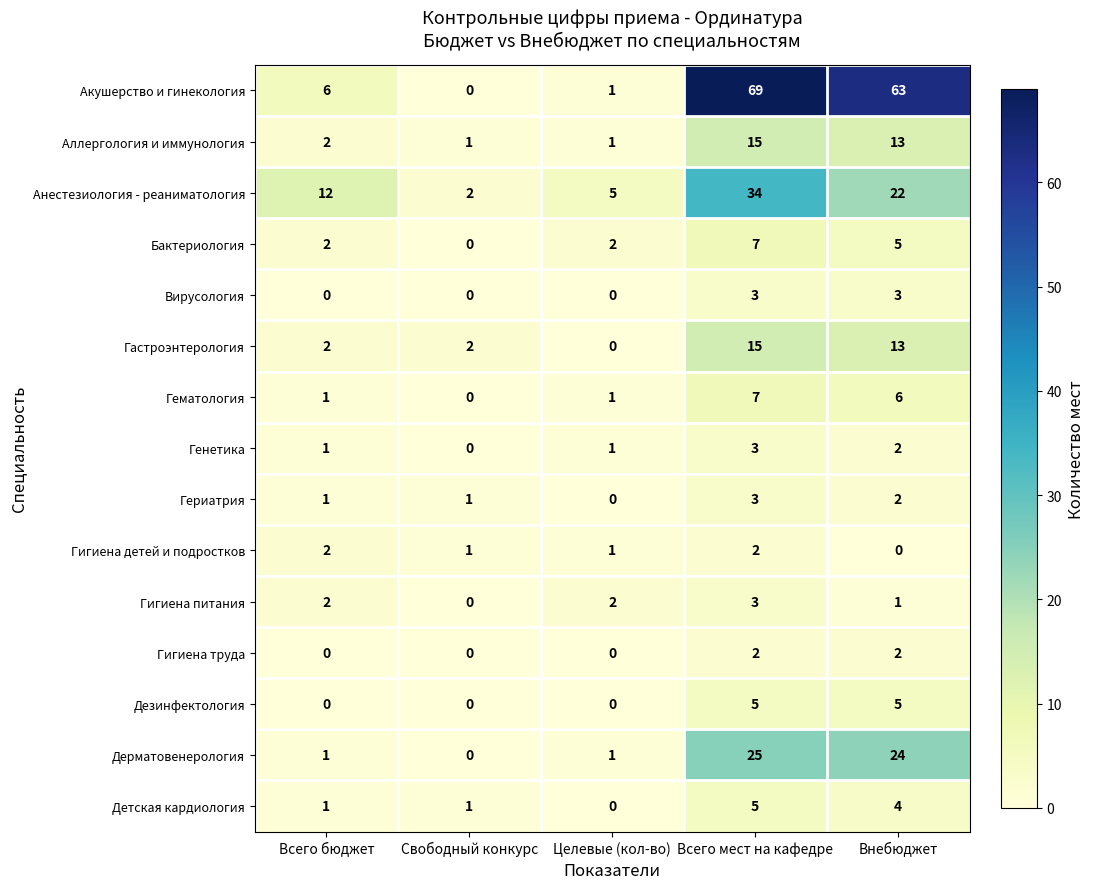

What is the total value across all series at Всего бюджет?

33